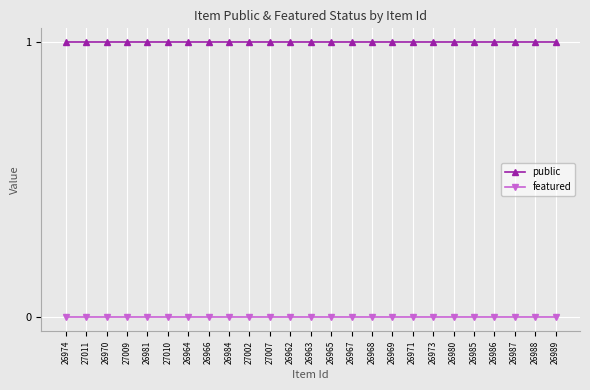

Reading left to right, what are all the values shown in this chart?

public: 26974=1	27011=1	26970=1	27009=1	26981=1	27010=1	26964=1	26966=1	26984=1	27002=1	27007=1	26962=1	26963=1	26965=1	26967=1	26968=1	26969=1	26971=1	26973=1	26980=1	26985=1	26986=1	26987=1	26988=1	26989=1
featured: 26974=0	27011=0	26970=0	27009=0	26981=0	27010=0	26964=0	26966=0	26984=0	27002=0	27007=0	26962=0	26963=0	26965=0	26967=0	26968=0	26969=0	26971=0	26973=0	26980=0	26985=0	26986=0	26987=0	26988=0	26989=0